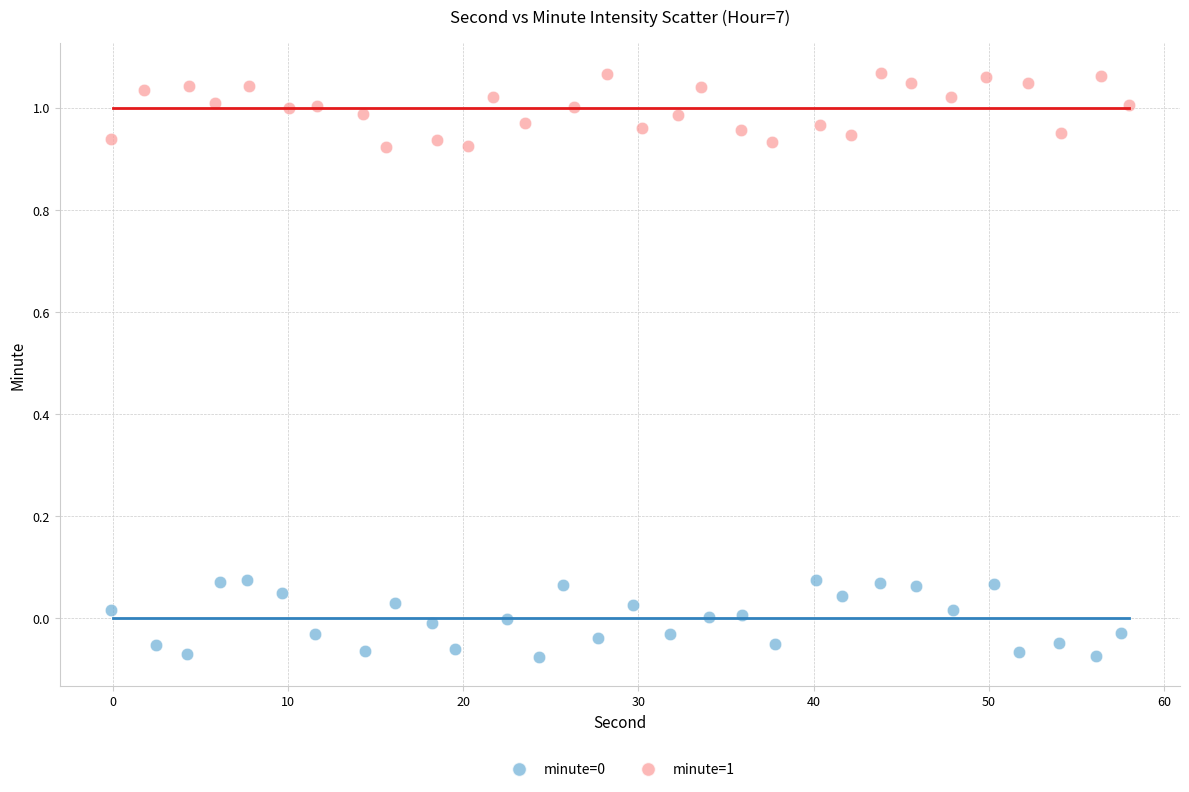

Which series reaches the maximum Y coordinate?

minute=1